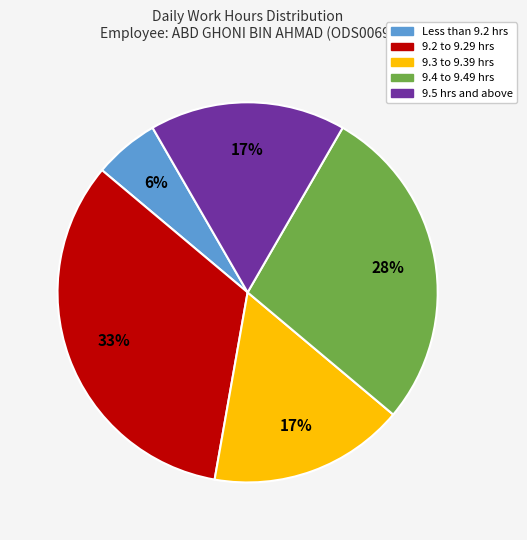

Does any single category account for the majority?

No